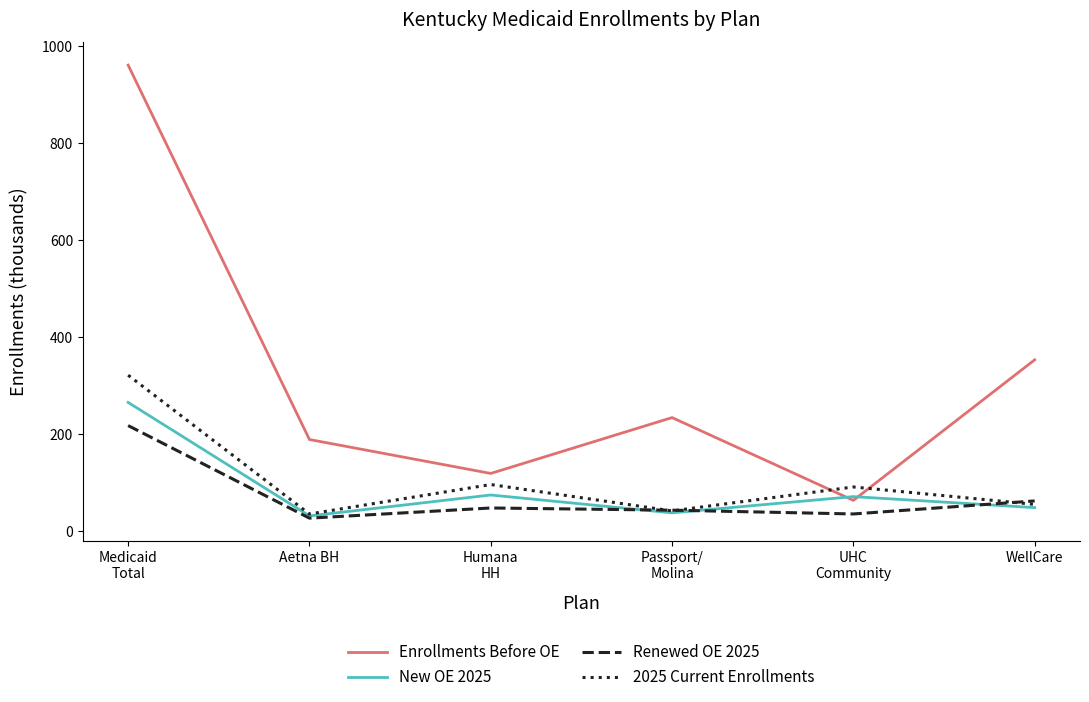

What is the minimum value for 2025 Current Enrollments?

35.9